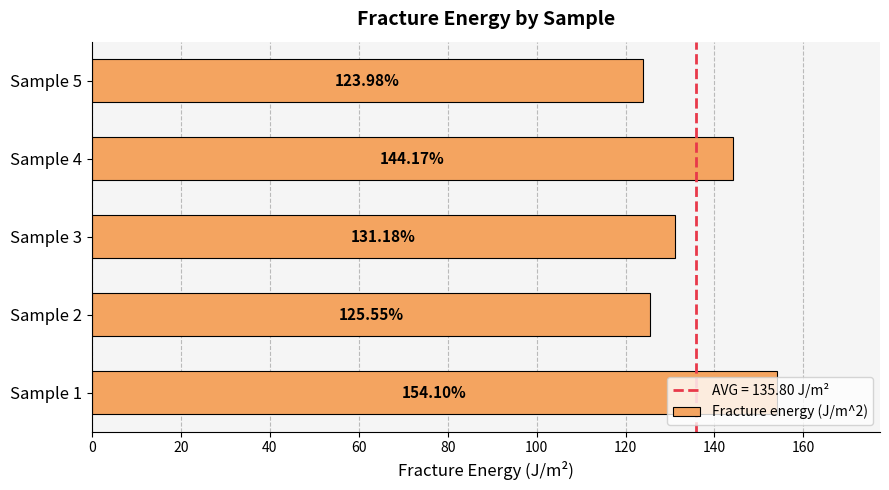

List the labels in order of value, smallest first.

Sample 5, Sample 2, Sample 3, Sample 4, Sample 1